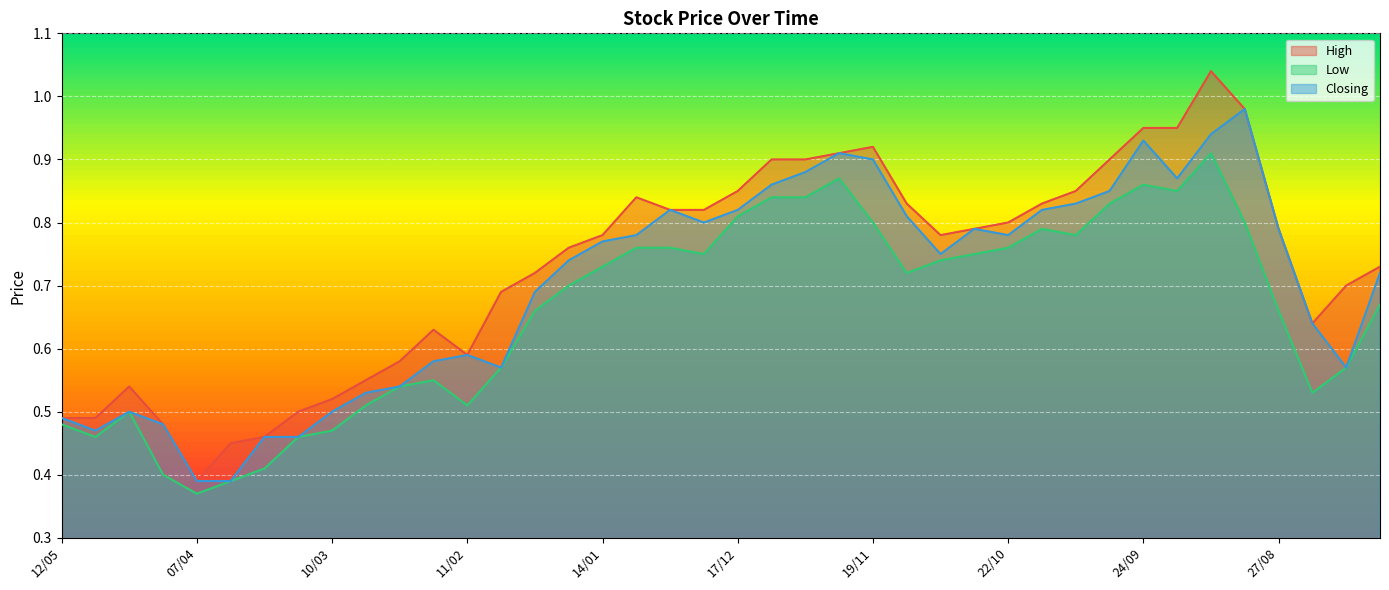

Which series has the widest spread of values?

High